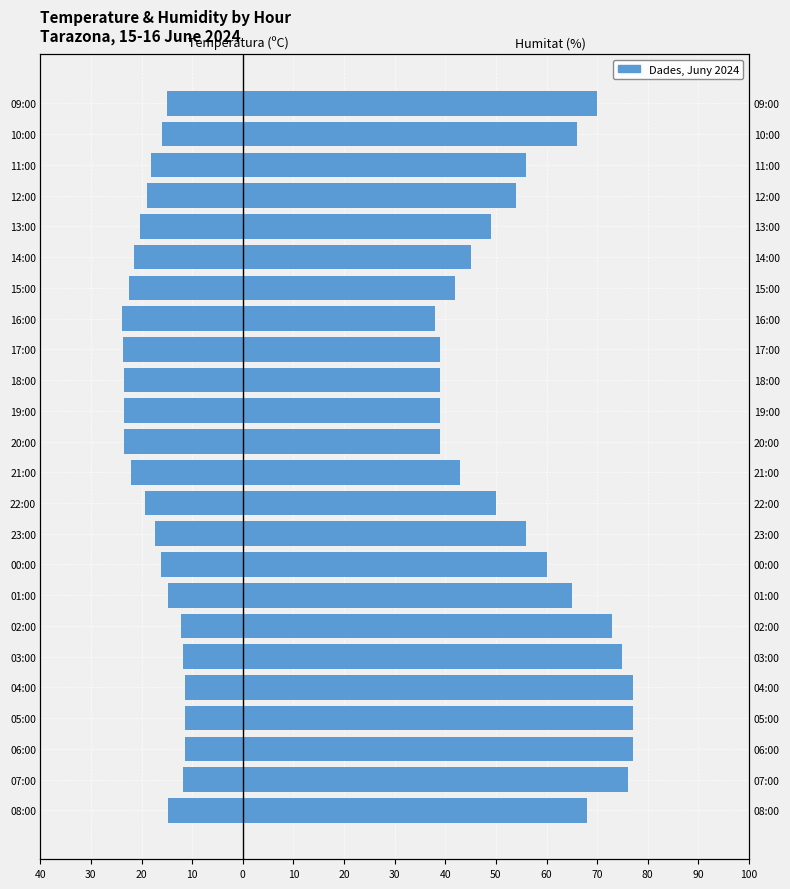

What is the difference between the second highest and second lowest values in the Temperatura (ºC) series?

12.2